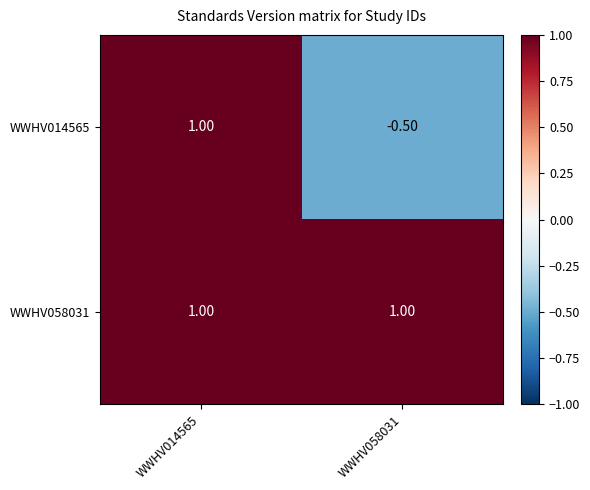

What is the total value across all series at WWHV058031?

0.5